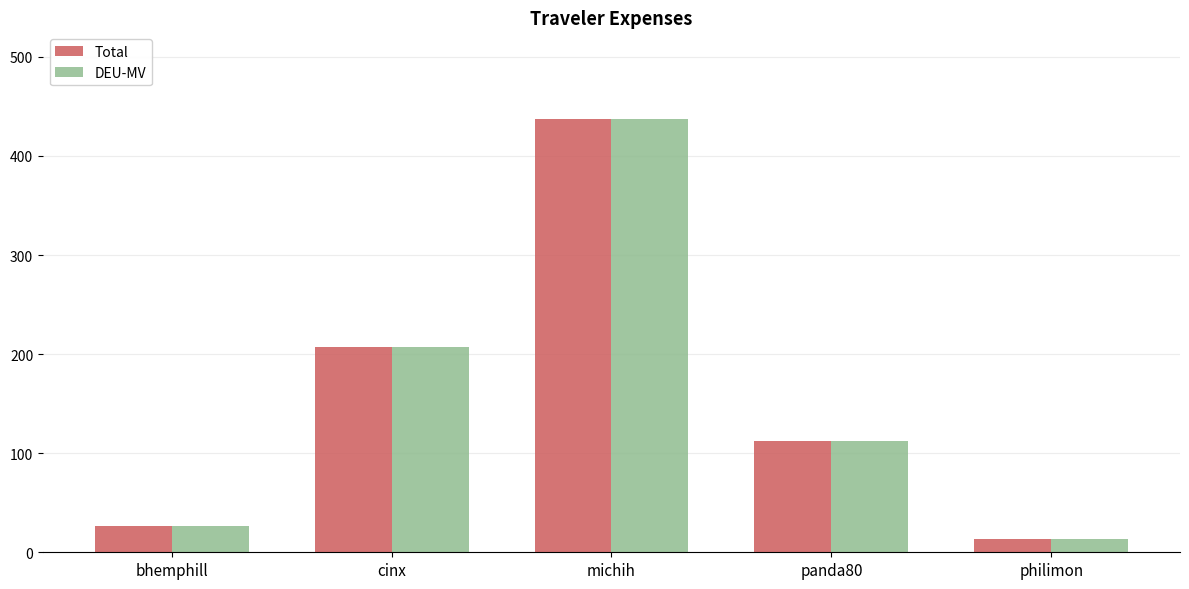

Reading left to right, what are all the values shown in this chart?

Total: 26.6	207.1	437.3	112.3	13.2
DEU-MV: 26.6	207.1	437.3	112.3	13.2